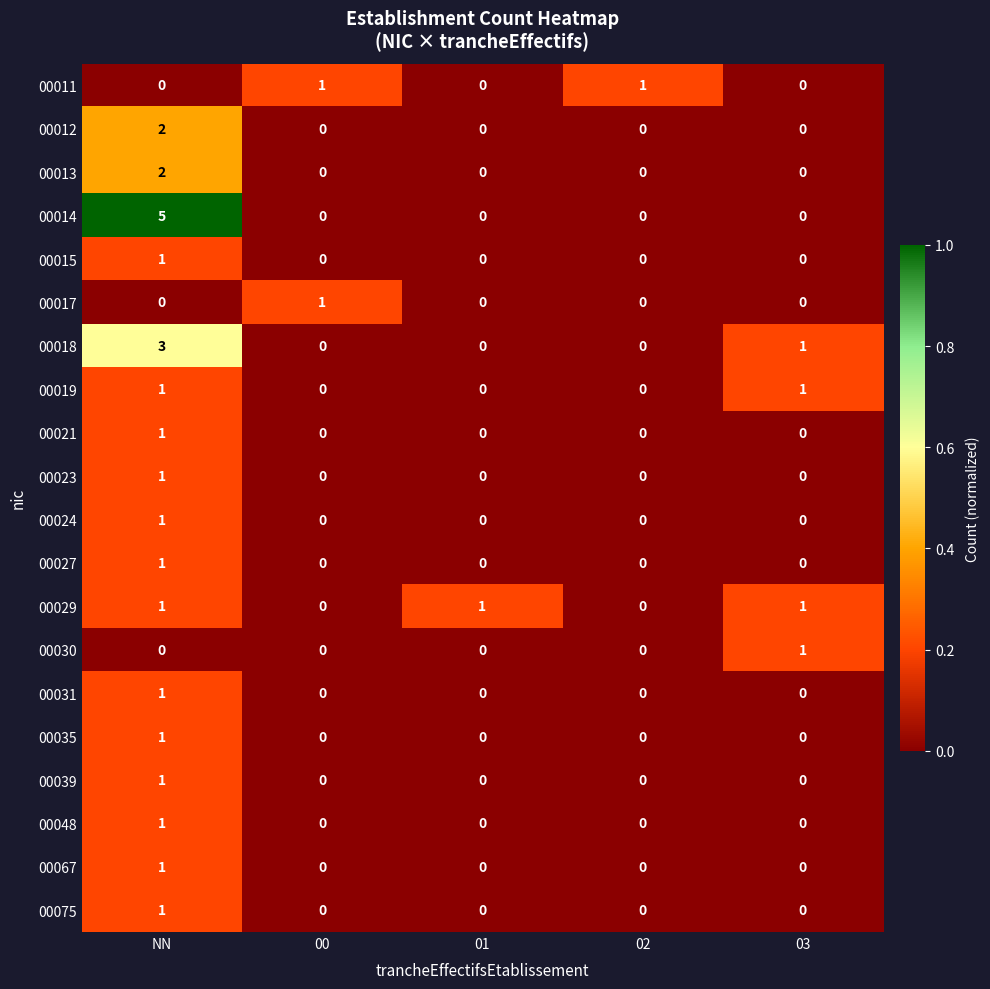

At which label does 00015 reach its peak?

NN